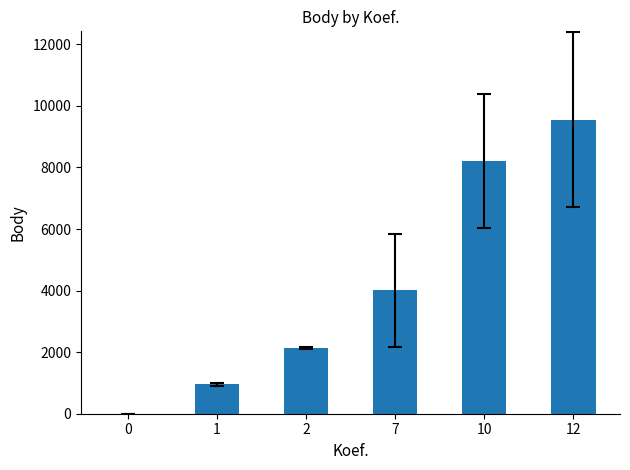

What is the maximum value shown in the chart?

9554.5